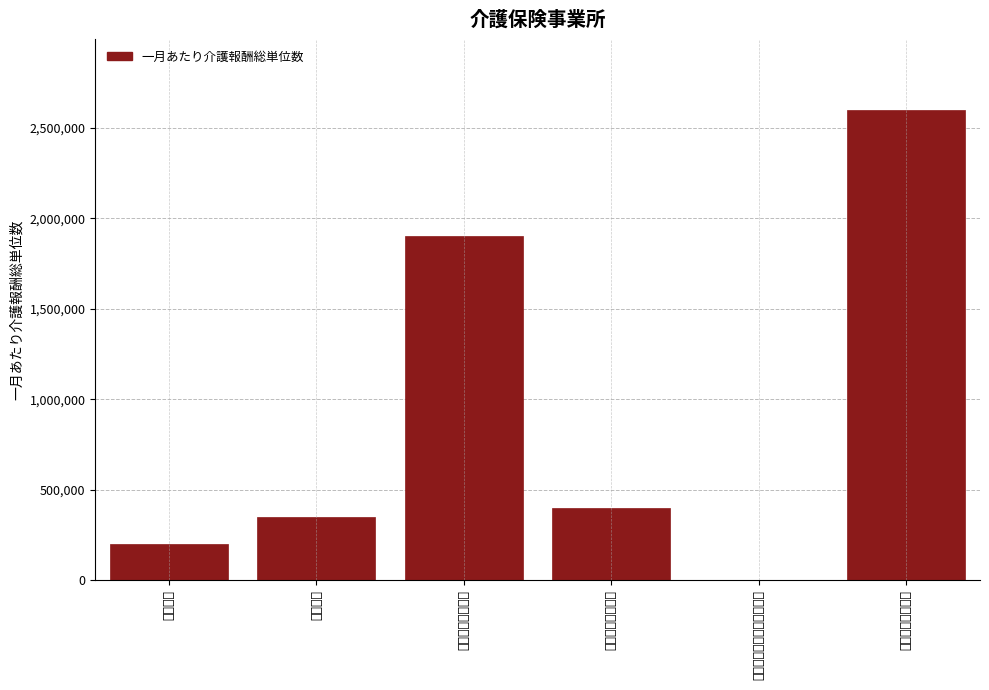

Reading left to right, transcribe all the data shown in this chart.

訪問介護=200000	通所介護=350000	介護老人福祉施設=1900000	短期入所生活介護=400000	介護予防短期入所生活介護=0	介護老人保健施設=2600000